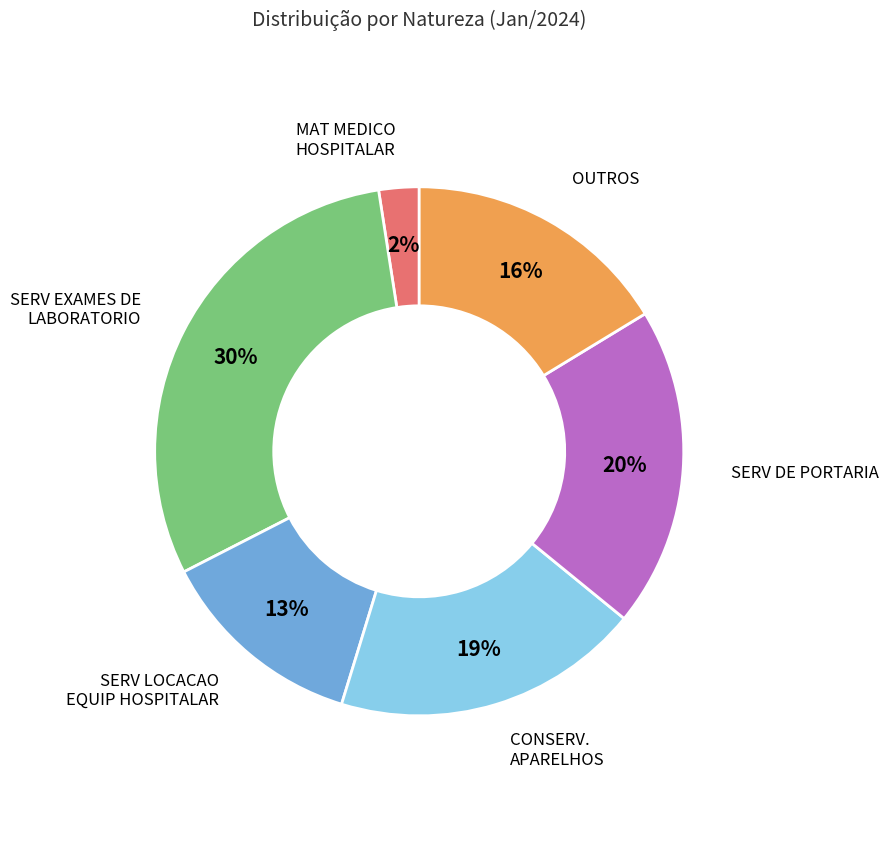

Is there a majority slice in this chart?

No